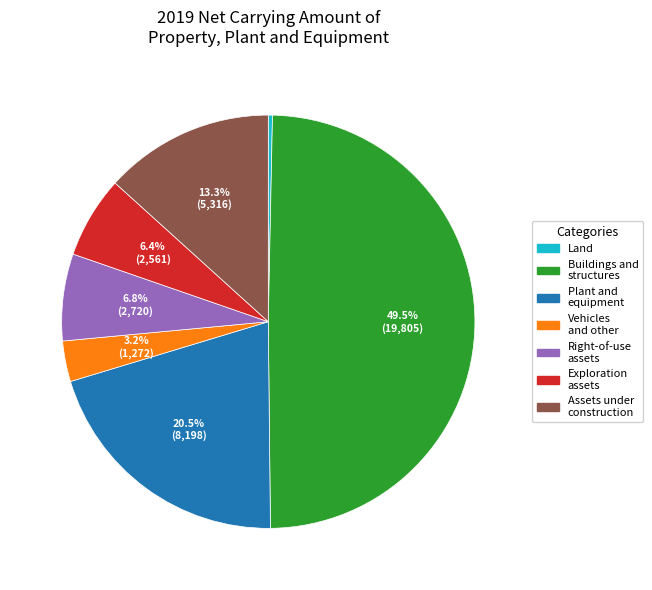

What is the largest slice in the pie chart?

Buildings and structures